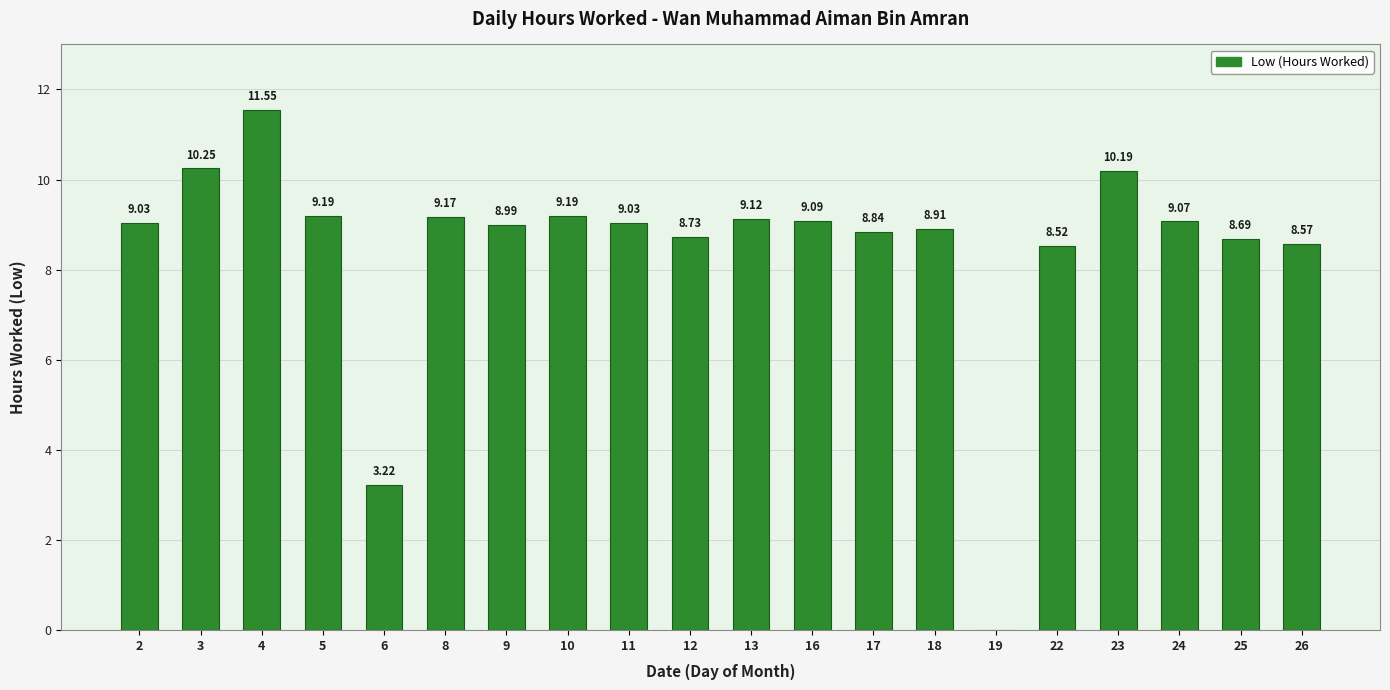

Which has a higher value, 13 or 11?

13